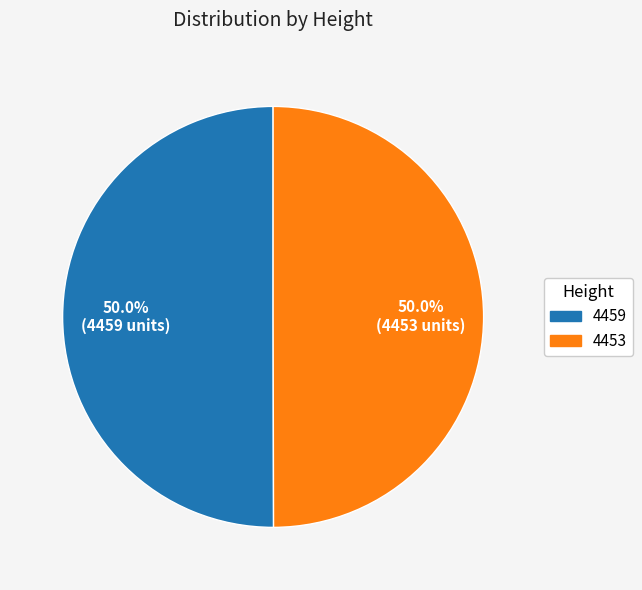

What percentage is the 4459 slice, to the nearest percent?

50%